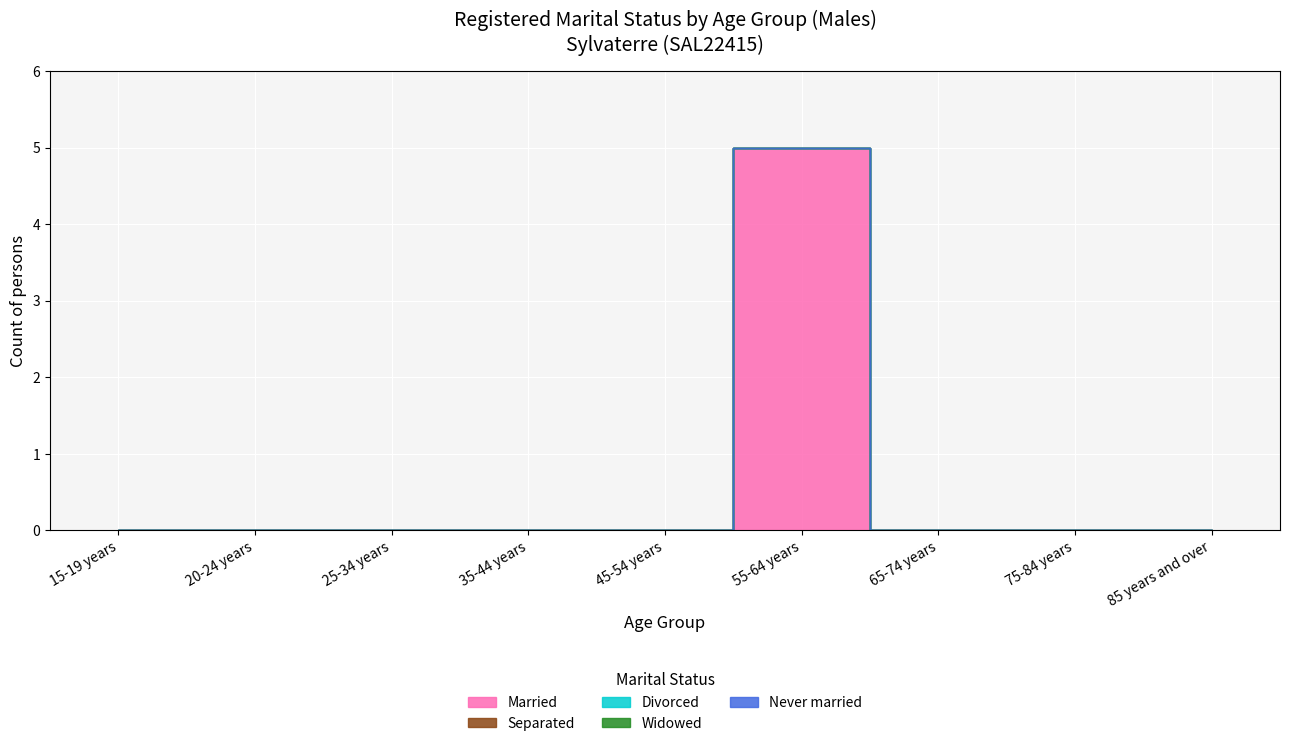

Is the value of Widowed at 45-54 years greater than the value of Separated at 65-74 years?

No